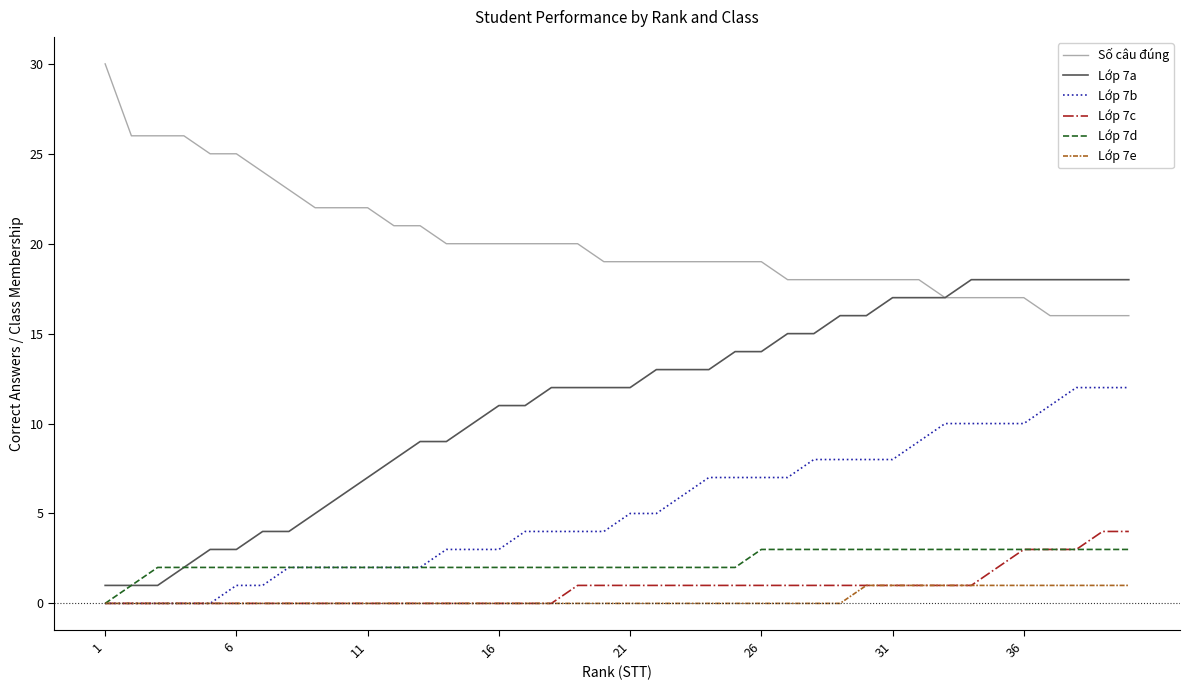

Which series has the largest total across all categories?

Số câu đúng